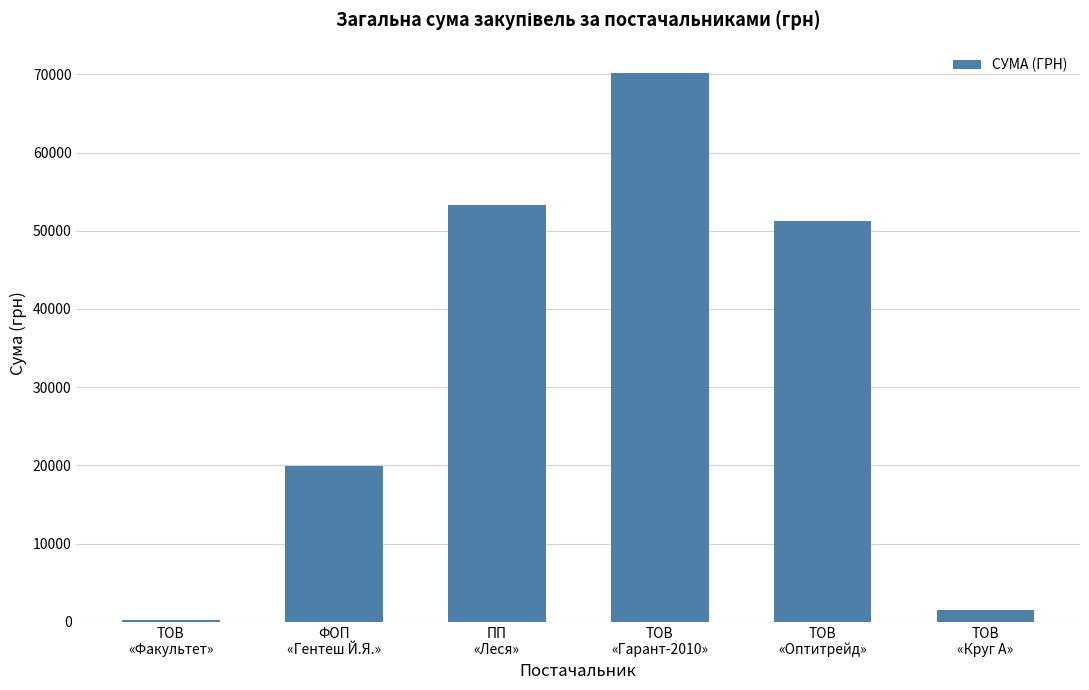

What is the greatest value displayed?

70193.1